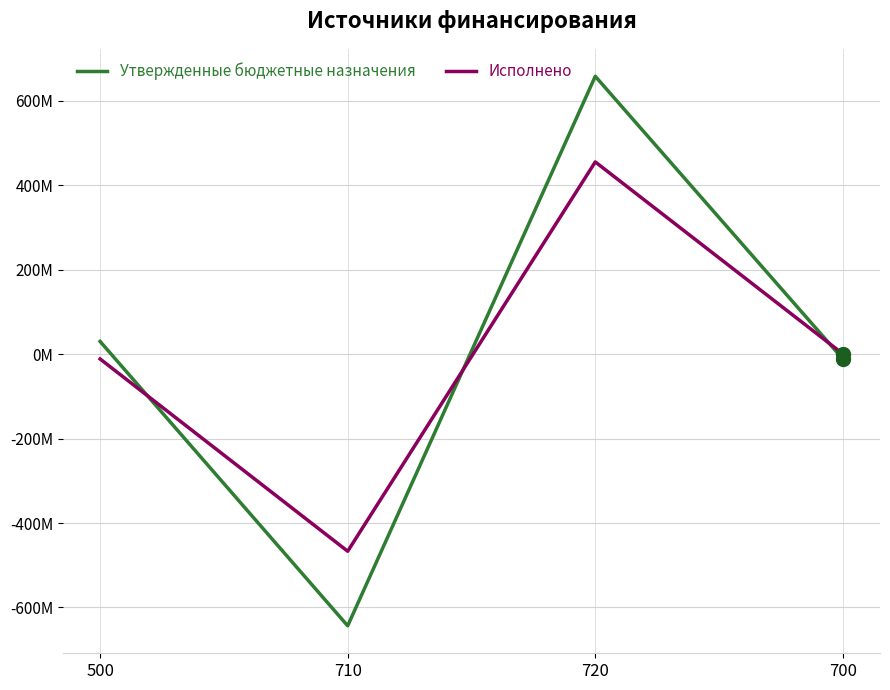

Which series has the largest range (max minus min)?

Утвержденные бюджетные назначения